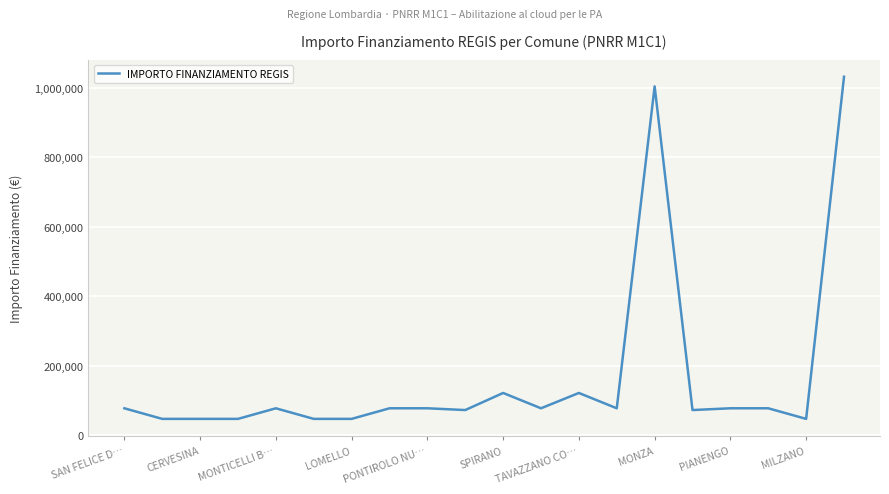

What is the difference between the maximum and minimum values?

984147